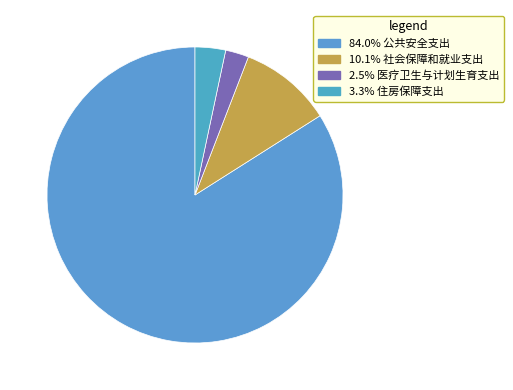

How many slices are in this pie chart?

4